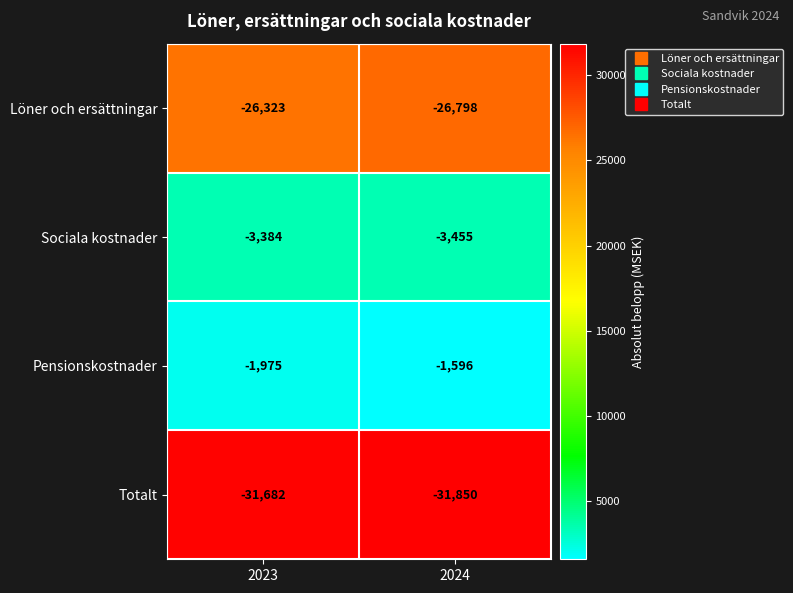

Reading right to left, list all the values displayed in this chart.

Löner och ersättningar: -26798	-26323
Sociala kostnader: -3455	-3384
Pensionskostnader: -1596	-1975
Totalt: -31850	-31682